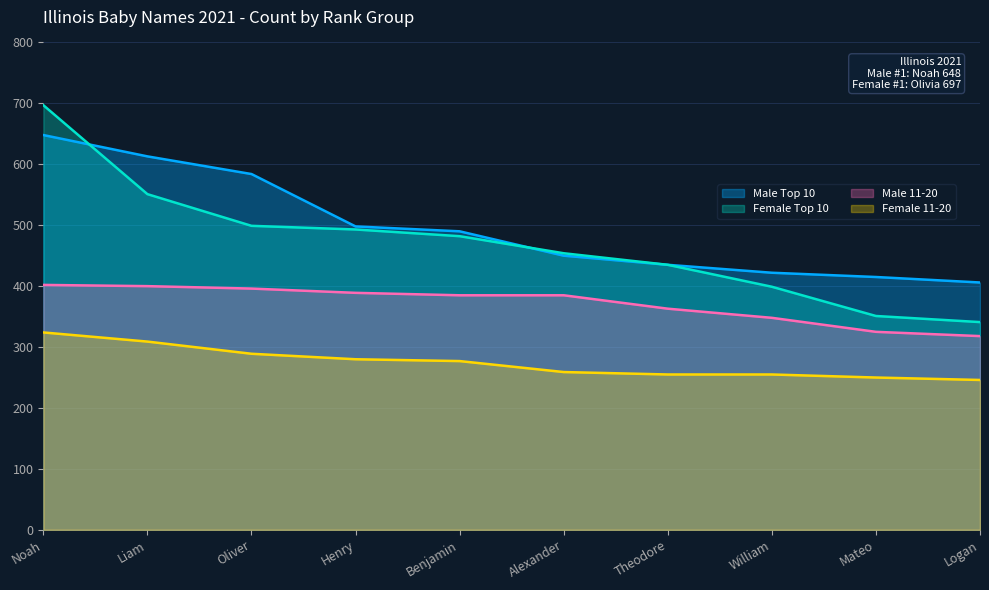

Does the chart display data point markers on the line(s)?

No